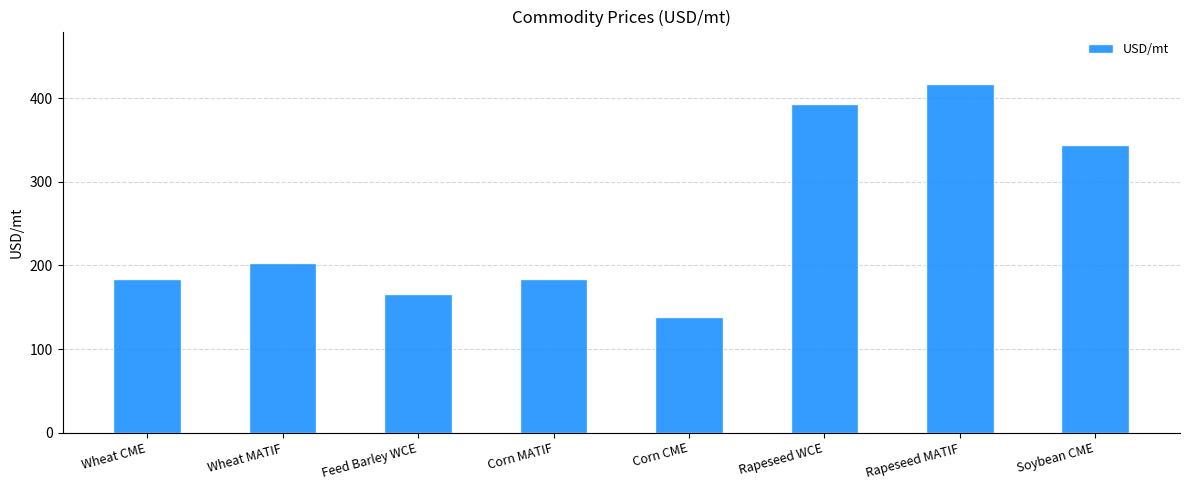

The chart shows a value of 183.3 at Wheat CME. True or false?

True